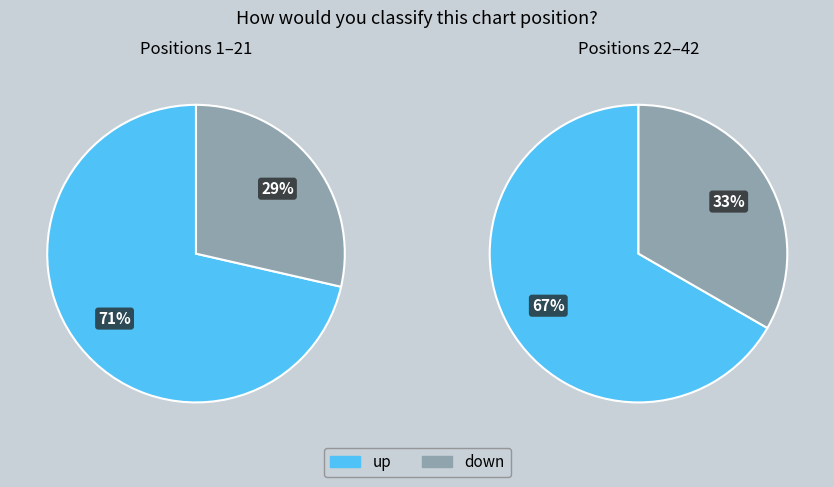

Which slice is the largest?

up